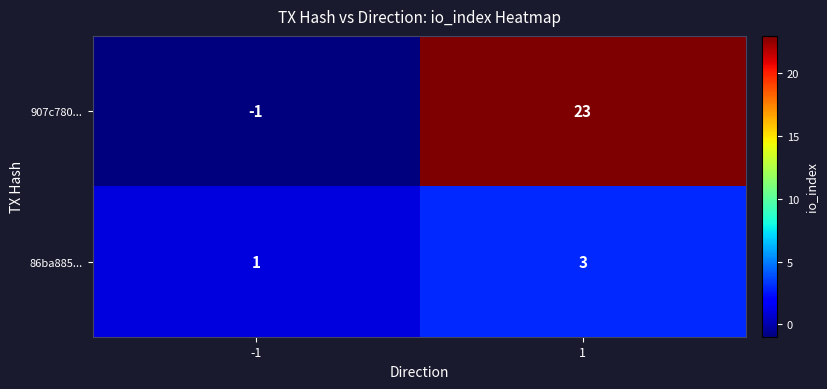

What is the sum of all 907c780... values?

22